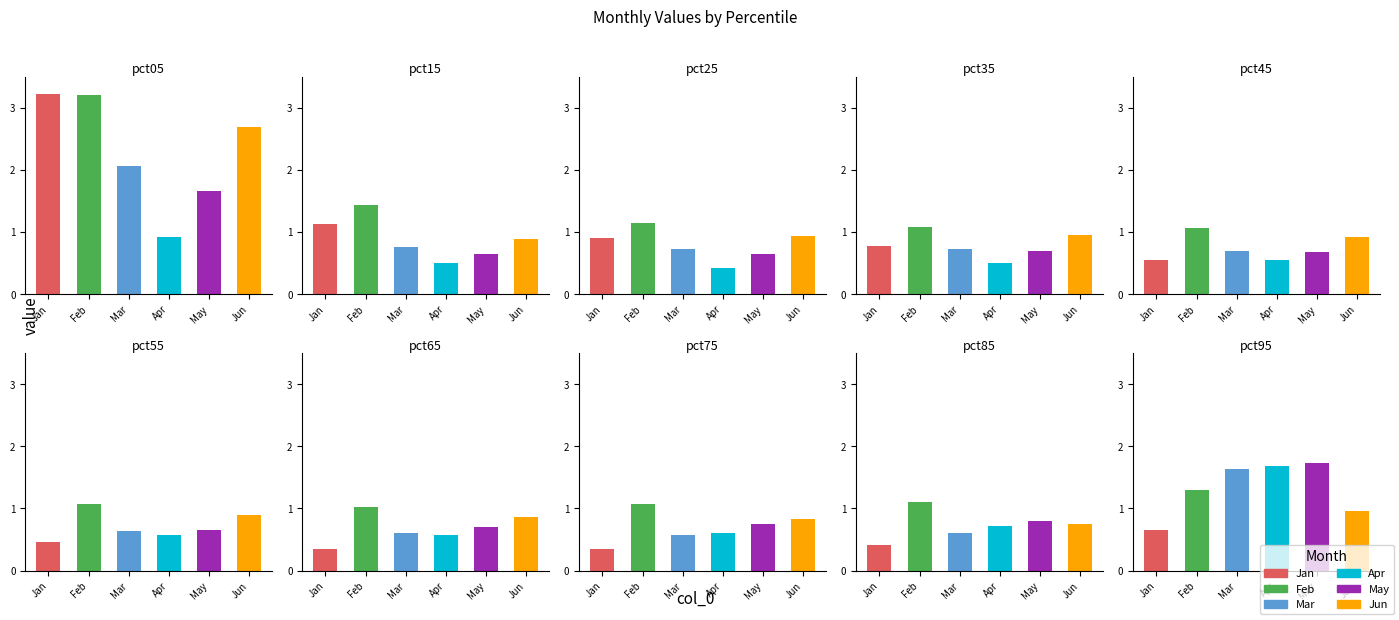

What is the sum of the Mar values at pct65 and pct85?

1.2